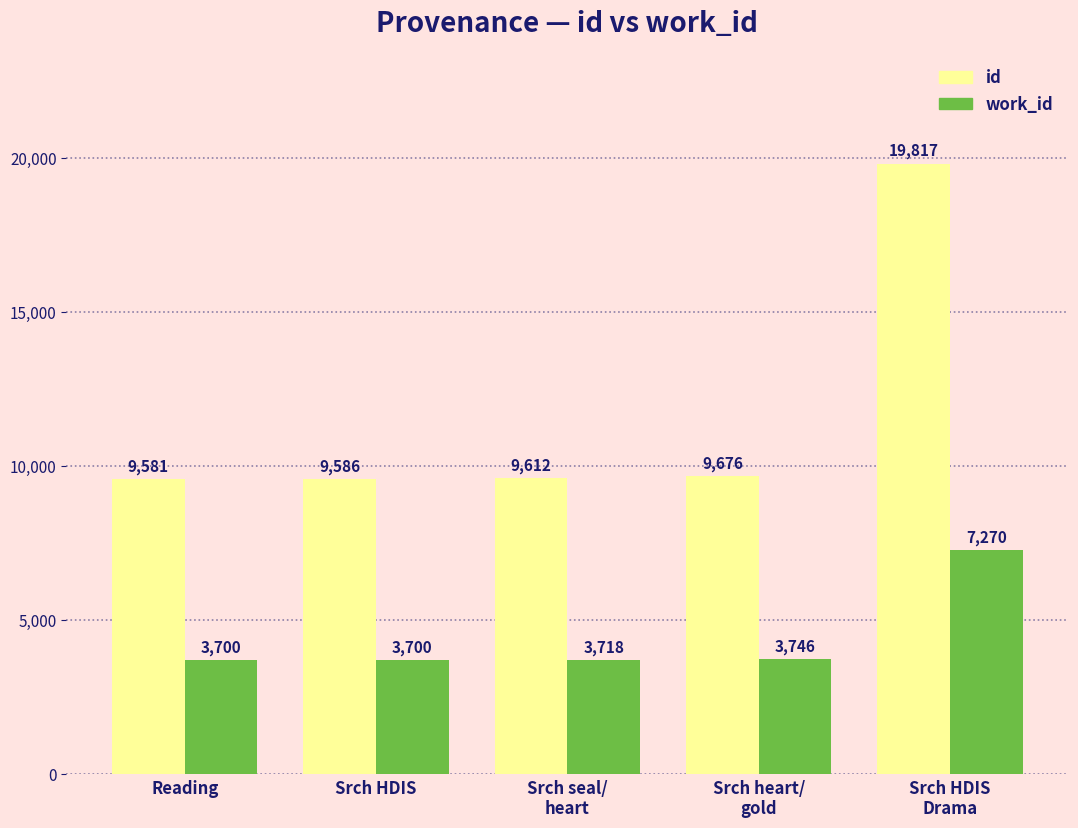

How many bars are there in each group?

2